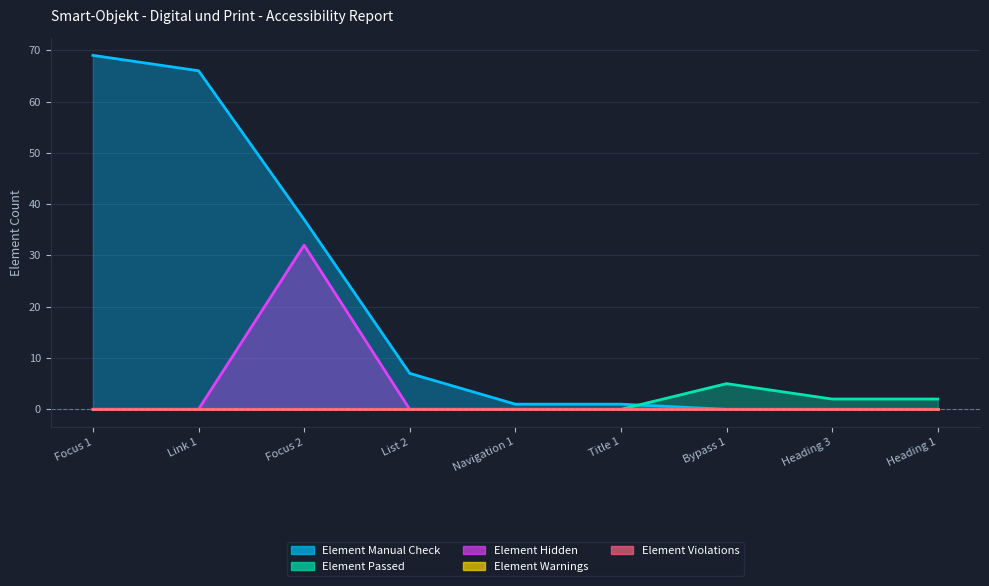

What is the value of the Element Passed point at the 8th from the left?

2